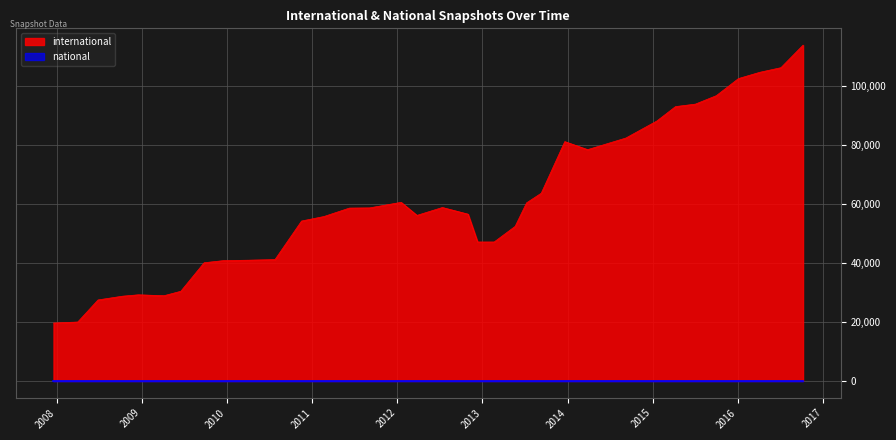

The value of national at 2016-07-04 is 0. True or false?

True